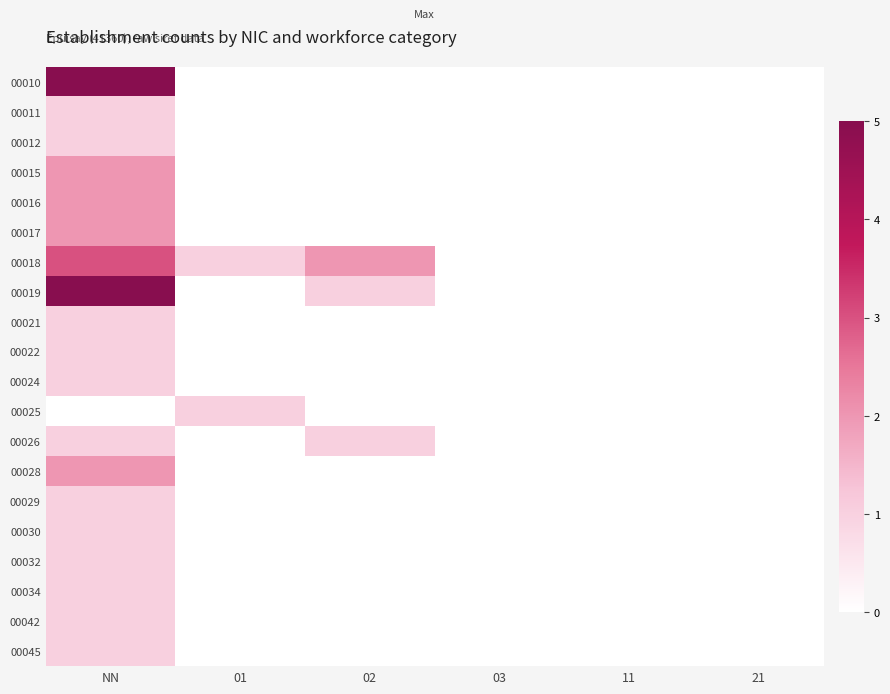

What is the total value across all series at 01?

2